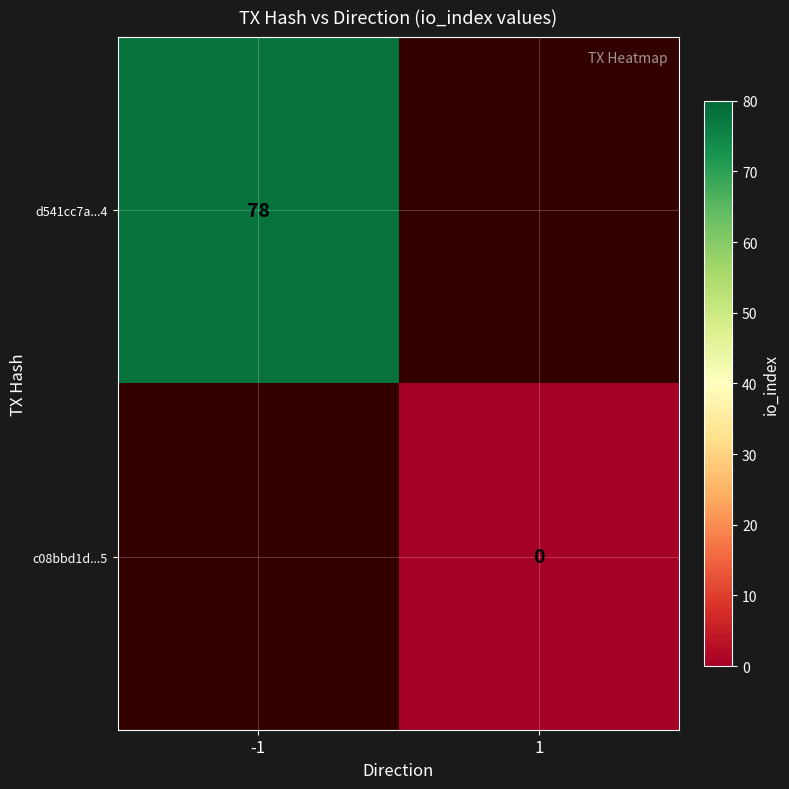

The d541cc7a...4 series shows 135 at -1. True or false?

False